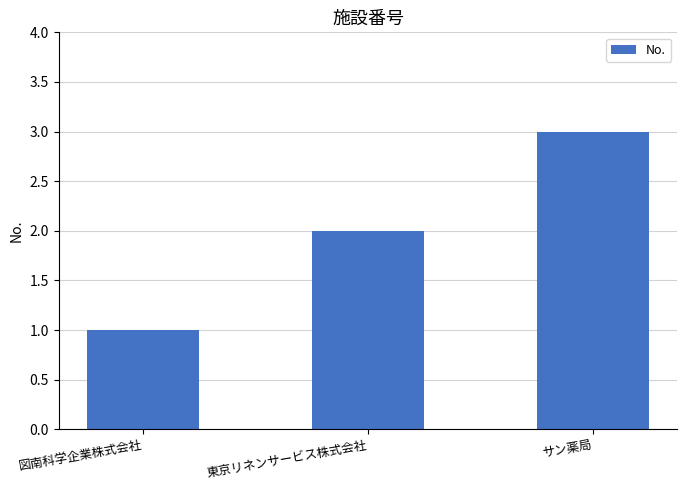

What is the difference between the second highest and minimum values?

1